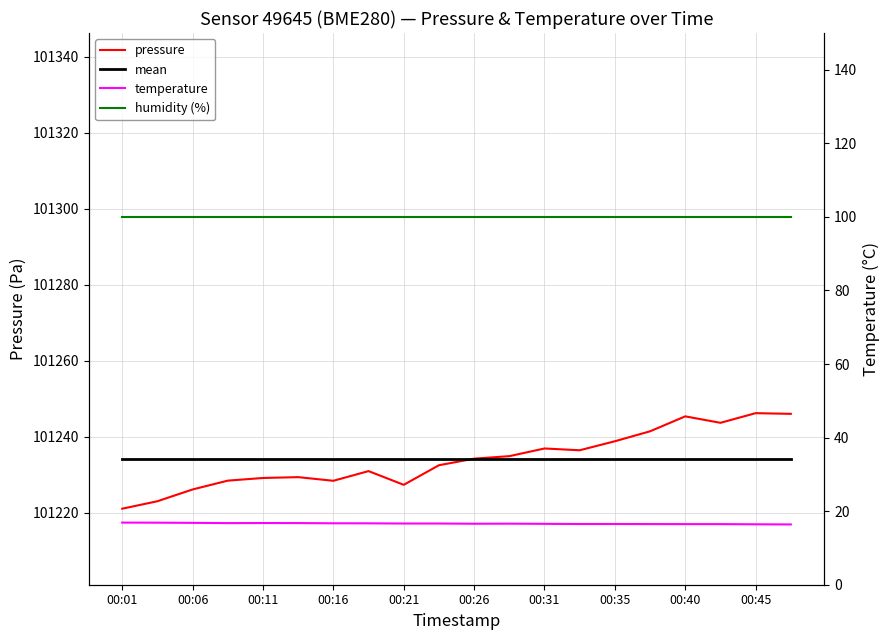

How many lines are shown in the chart?

4